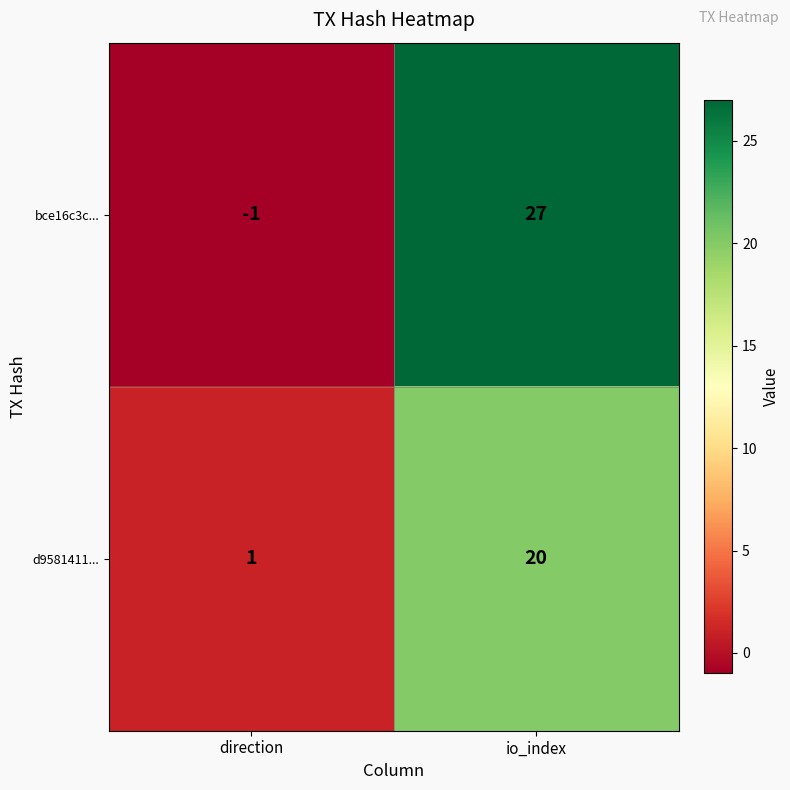

At which category is the sum across all series the highest?

io_index